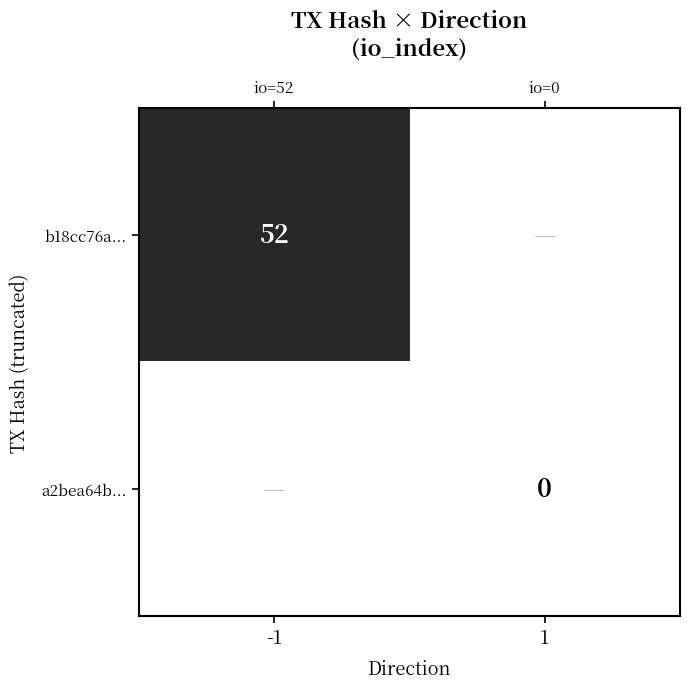

Rank the series by their average value, from highest to lowest.

b18cc76a..., a2bea64b...